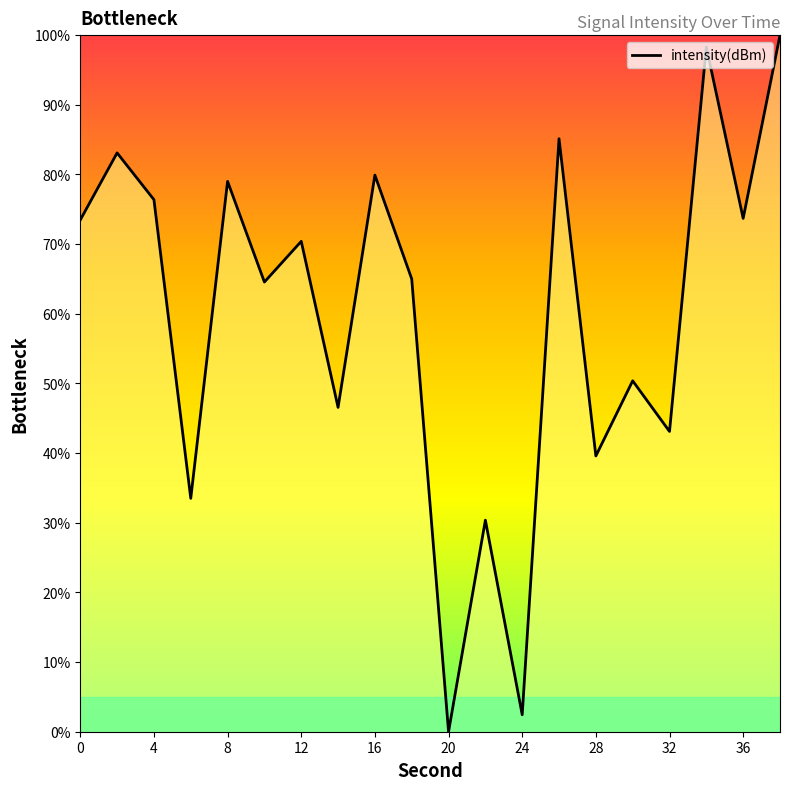

How many lines are shown in the chart?

1